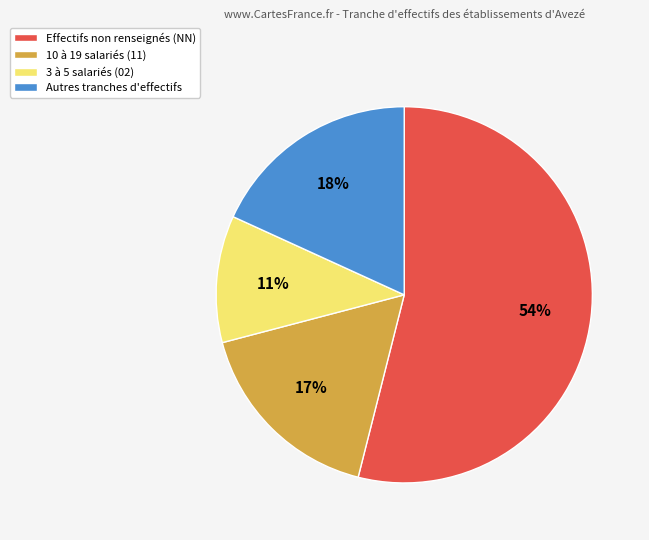

Combined, do Effectifs non renseignés (NN) and 10 à 19 salariés (11) account for over 50%?

Yes